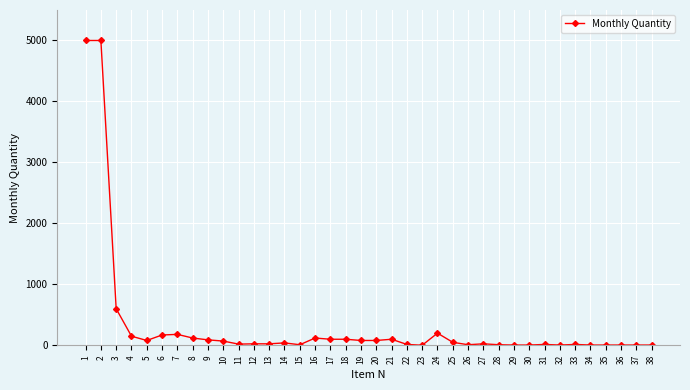

What is the difference between the maximum and minimum values?

4998